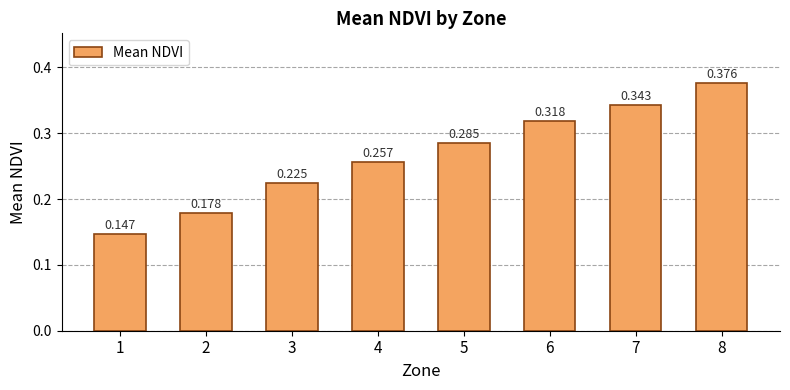

How many data points does each series have?

8